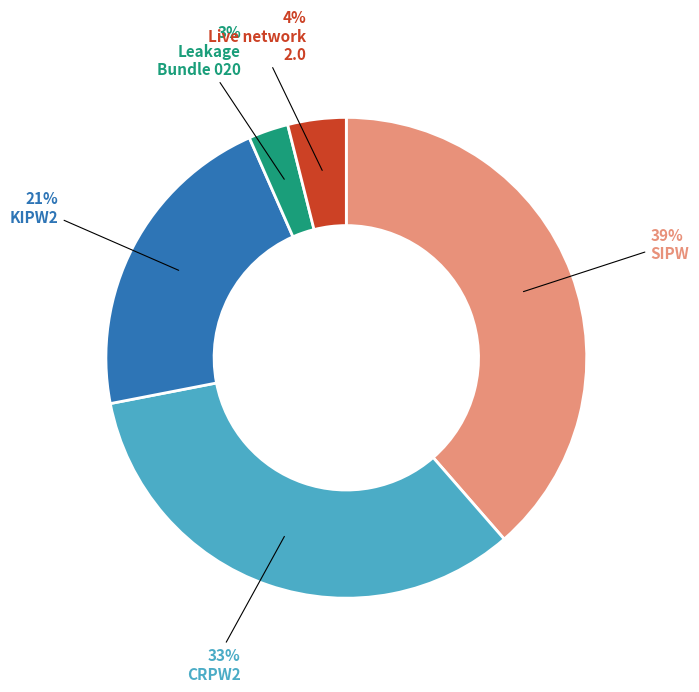

Is there any slice that represents more than half of the pie?

No